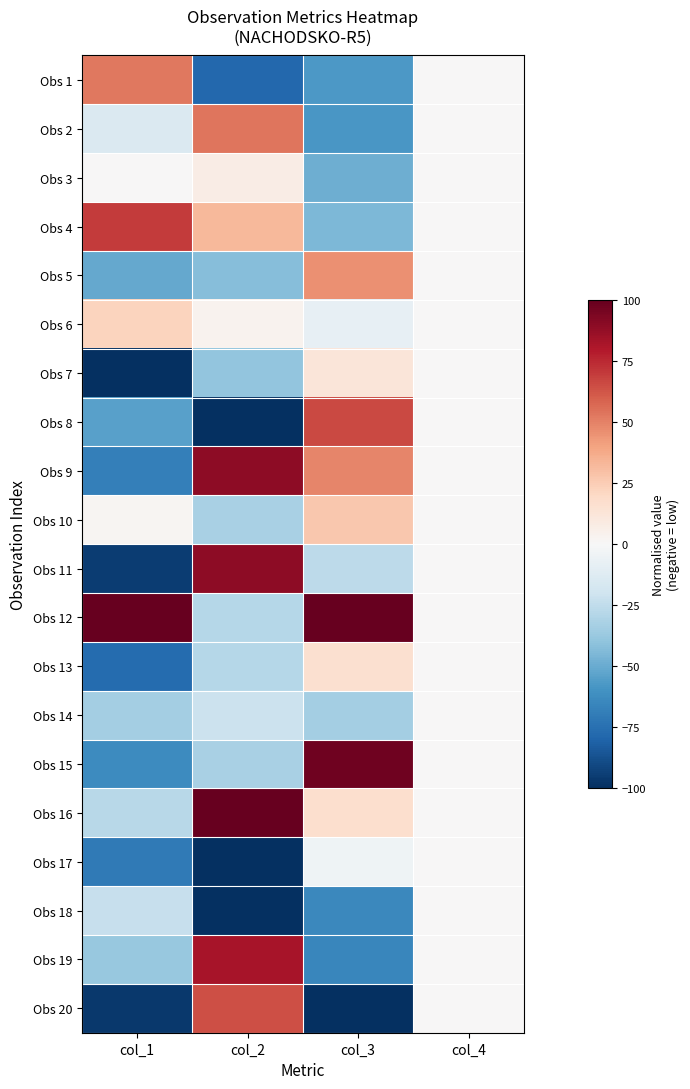

Reading left to right, list all the values displayed in this chart.

Obs 1: col_1=52.8	col_2=-78.5	col_3=-57.1	col_4=0.0
Obs 2: col_1=-14.6	col_2=53.7	col_3=-58.3	col_4=0.0
Obs 3: col_1=0.8	col_2=7.1	col_3=-49.2	col_4=0.0
Obs 4: col_1=69.9	col_2=32.2	col_3=-44.8	col_4=0.0
Obs 5: col_1=-50.9	col_2=-42.9	col_3=45.7	col_4=0.0
Obs 6: col_1=22.3	col_2=3.7	col_3=-8.3	col_4=0.0
Obs 7: col_1=-100.0	col_2=-39.3	col_3=12.2	col_4=0.0
Obs 8: col_1=-54.6	col_2=-100.0	col_3=66.0	col_4=0.0
Obs 9: col_1=-68.1	col_2=89.3	col_3=48.7	col_4=0.0
Obs 10: col_1=1.7	col_2=-32.2	col_3=26.9	col_4=0.0
Obs 11: col_1=-95.2	col_2=89.3	col_3=-26.4	col_4=0.0
Obs 12: col_1=100.0	col_2=-28.5	col_3=100.0	col_4=0.0
Obs 13: col_1=-77.2	col_2=-28.5	col_3=15.8	col_4=0.0
Obs 14: col_1=-34.3	col_2=-21.5	col_3=-33.9	col_4=0.0
Obs 15: col_1=-63.1	col_2=-32.2	col_3=96.9	col_4=0.0
Obs 16: col_1=-27.5	col_2=100.0	col_3=16.5	col_4=0.0
Obs 17: col_1=-70.3	col_2=-100.0	col_3=-4.2	col_4=0.0
Obs 18: col_1=-23.1	col_2=-100.0	col_3=-64.8	col_4=0.0
Obs 19: col_1=-38.2	col_2=82.2	col_3=-65.1	col_4=0.0
Obs 20: col_1=-96.2	col_2=64.4	col_3=-100.0	col_4=0.0